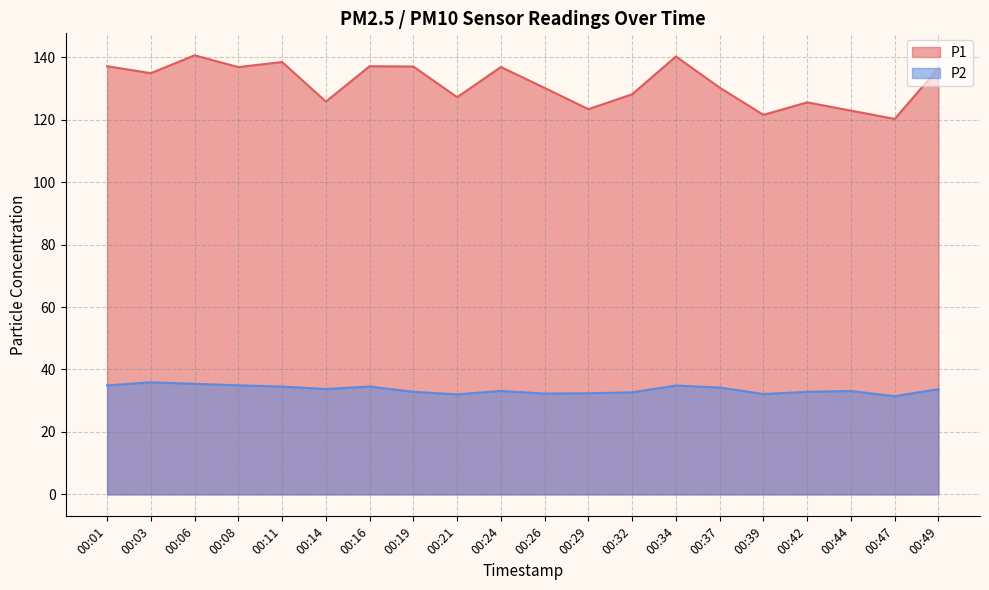

Where is the first local minimum for P1?

00:03